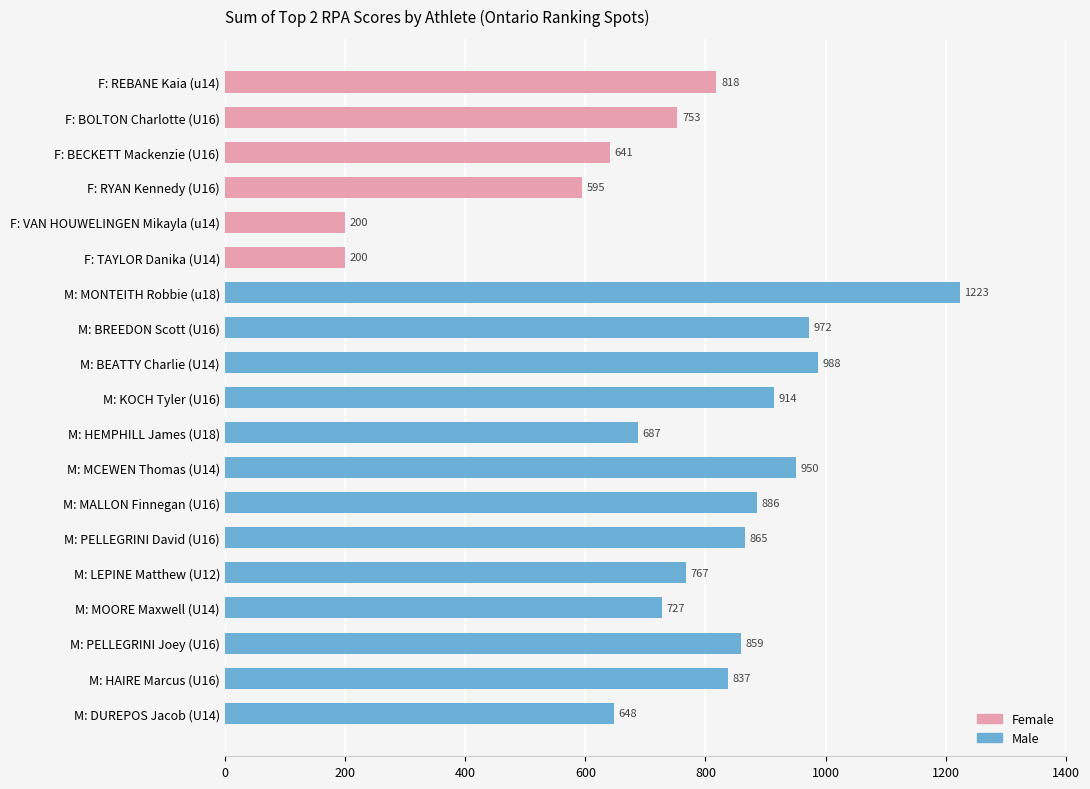

What is the sum of all values?

14530.8